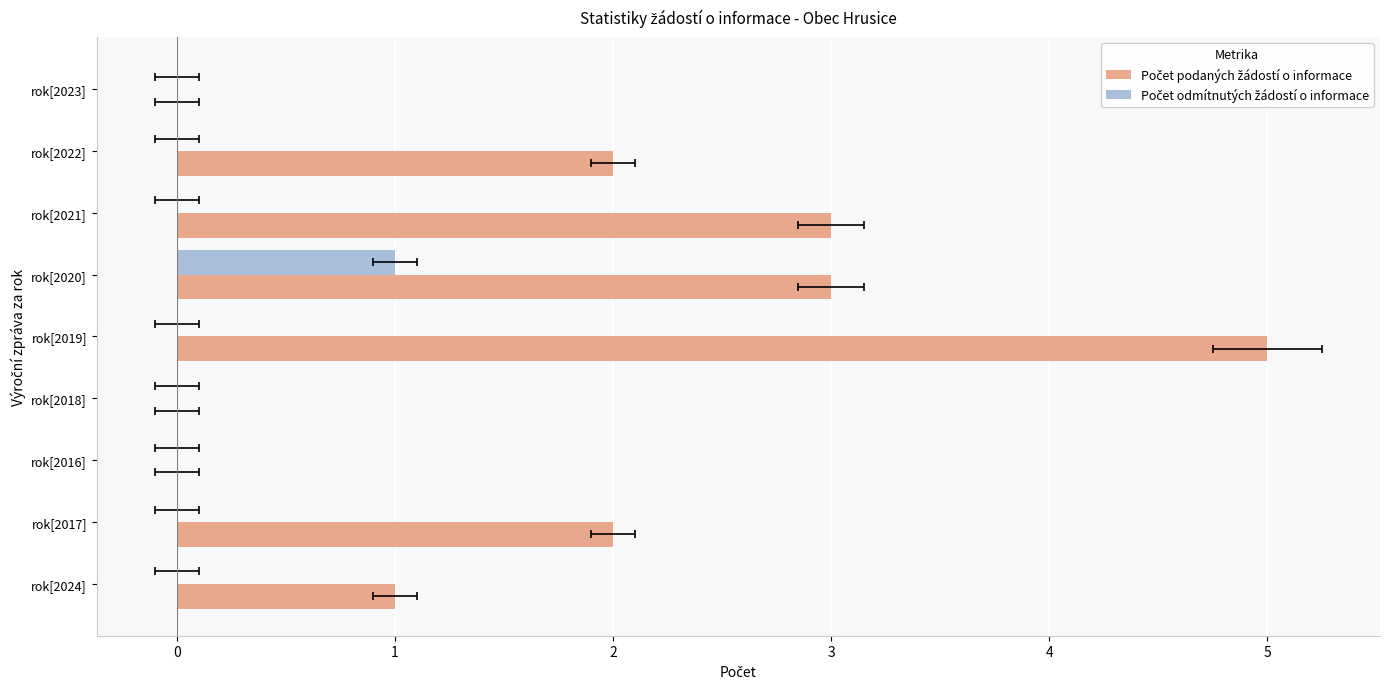

How many bars are there in total?

18